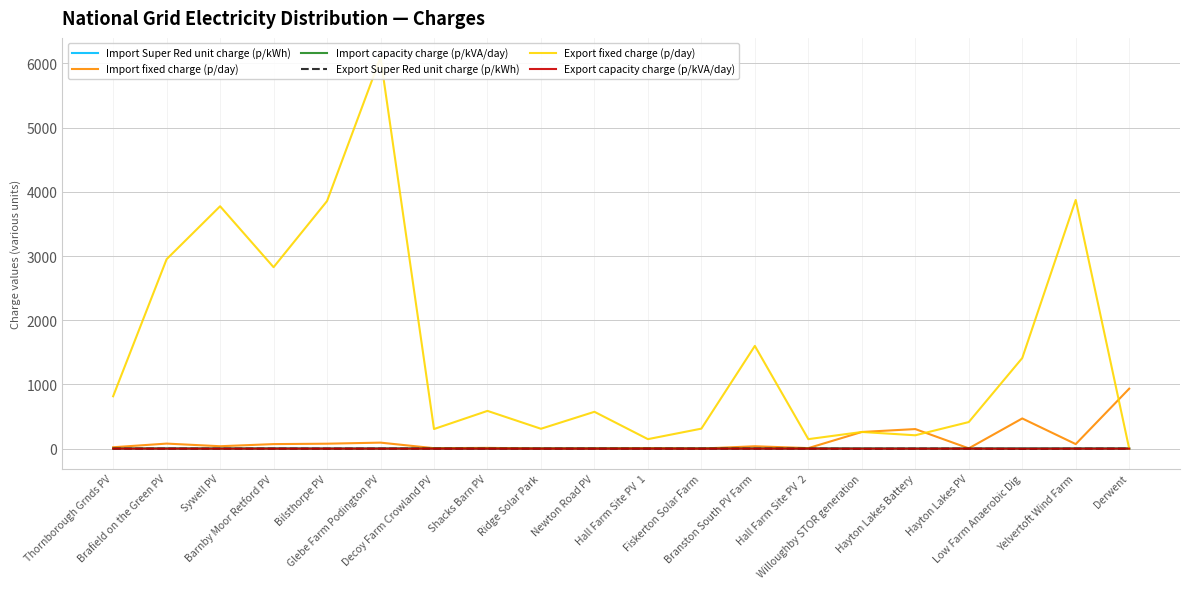

What is the sum of all Import capacity charge (p/kVA/day) values?

38.0